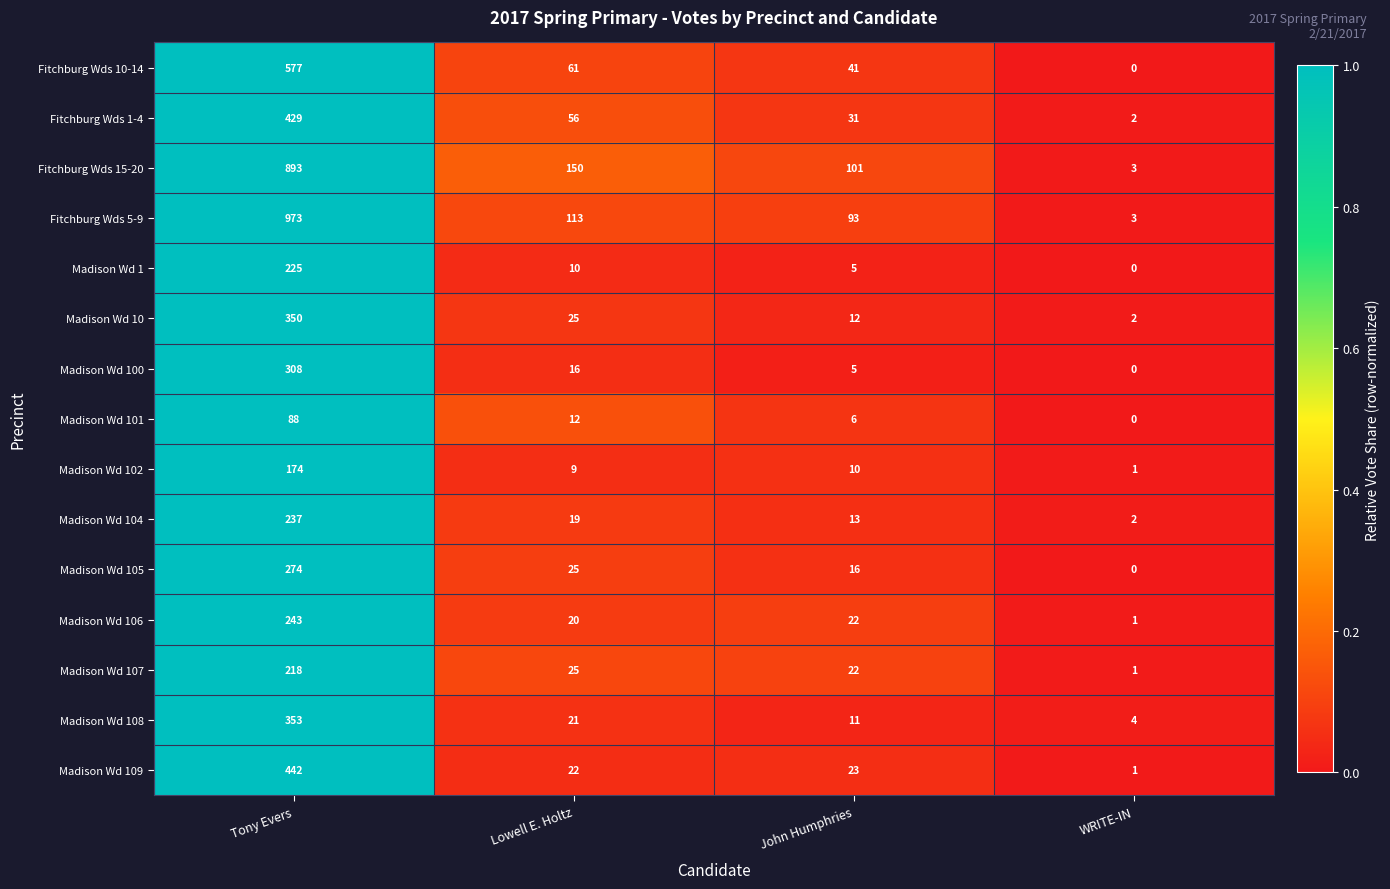

What is the difference between the second highest and second lowest values in the Madison Wd 104 series?

6